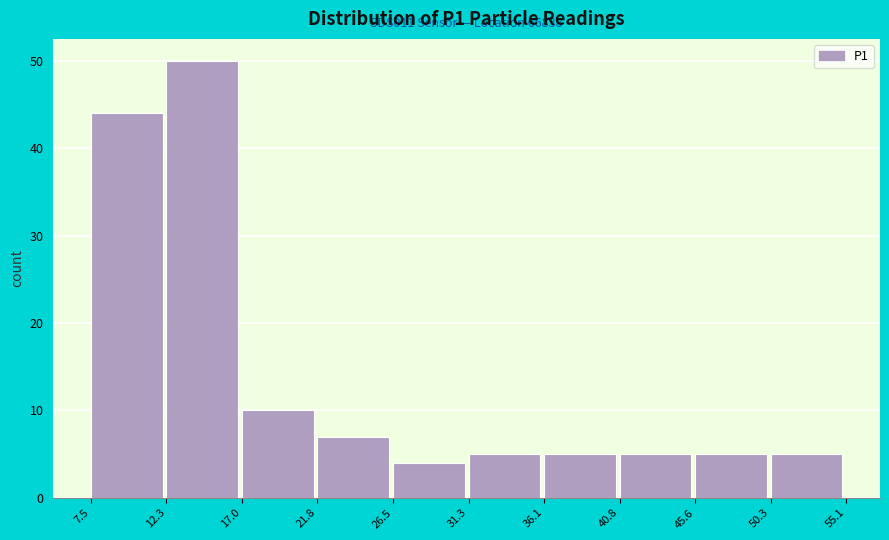

Which range on the x-axis has the tallest bar?

12.3 to 17.0